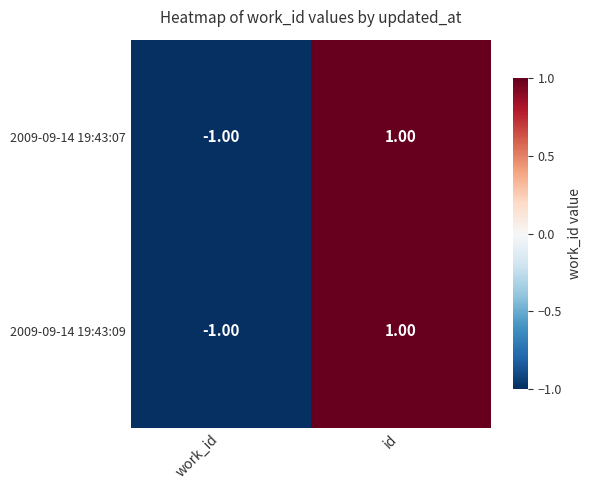

At which label is 2009-09-14 19:43:07 closest to 0?

work_id